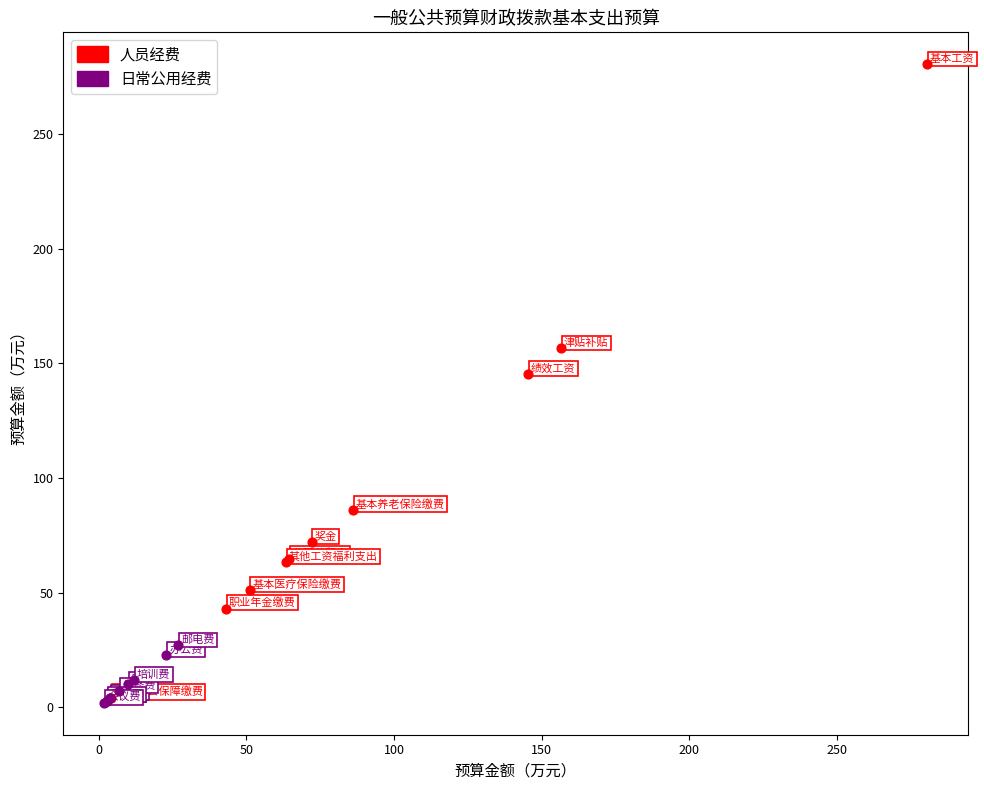

Which series has the widest spread of Y values?

人员经费